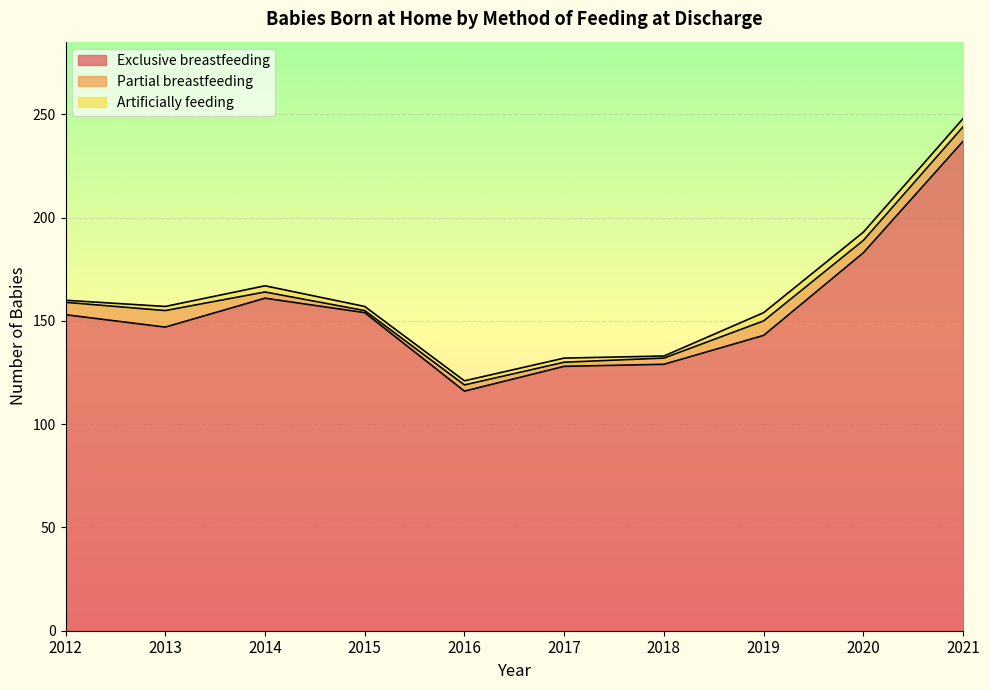

What is the sum of all Artificially feeding values?

25